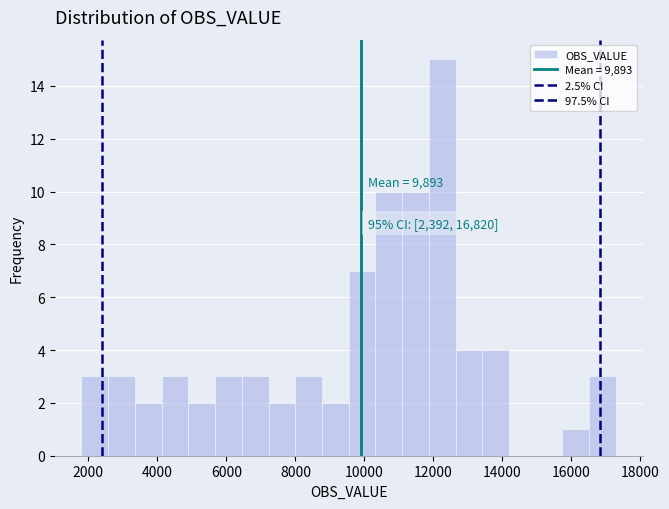

Around what value on the x-axis is the tallest bar? Give the approximate position of its centre, as read against the axis.

12200